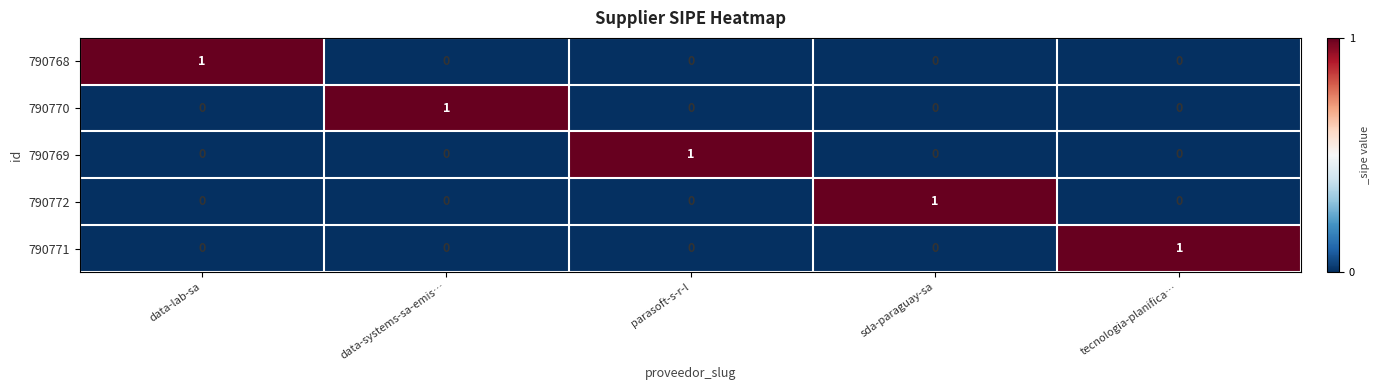

Reading right to left, what are all the values shown in this chart?

790768: tecnologia-planifica…=0	sda-paraguay-sa=0	parasoft-s-r-l=0	data-systems-sa-emis…=0	data-lab-sa=1
790770: tecnologia-planifica…=0	sda-paraguay-sa=0	parasoft-s-r-l=0	data-systems-sa-emis…=1	data-lab-sa=0
790769: tecnologia-planifica…=0	sda-paraguay-sa=0	parasoft-s-r-l=1	data-systems-sa-emis…=0	data-lab-sa=0
790772: tecnologia-planifica…=0	sda-paraguay-sa=1	parasoft-s-r-l=0	data-systems-sa-emis…=0	data-lab-sa=0
790771: tecnologia-planifica…=1	sda-paraguay-sa=0	parasoft-s-r-l=0	data-systems-sa-emis…=0	data-lab-sa=0